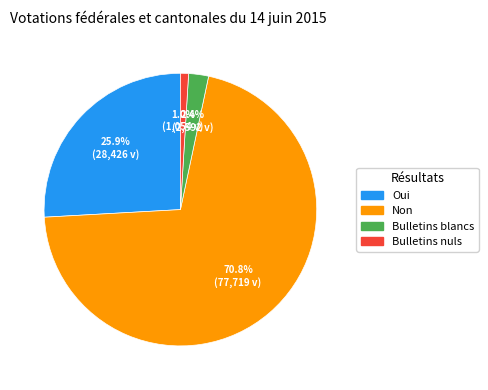

To the nearest percent, what is the average slice percentage?

25%